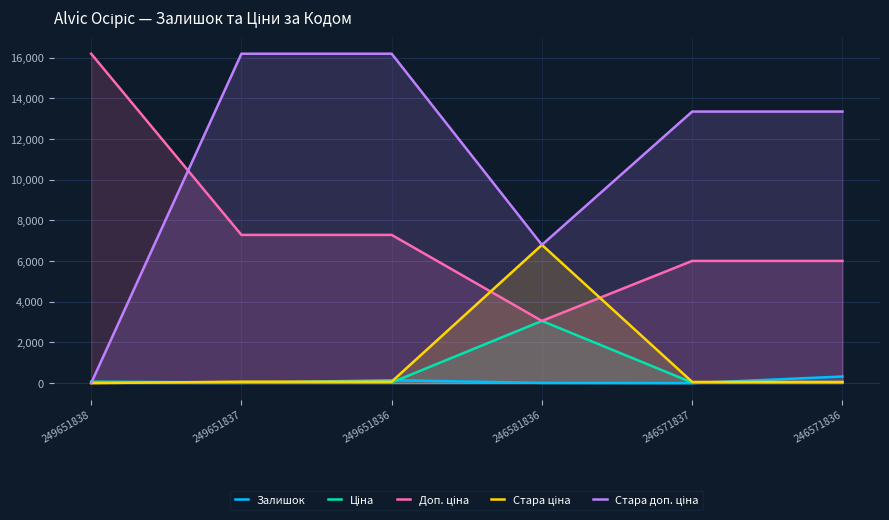

At which label is Доп. ціна closest to 9630?

249651837